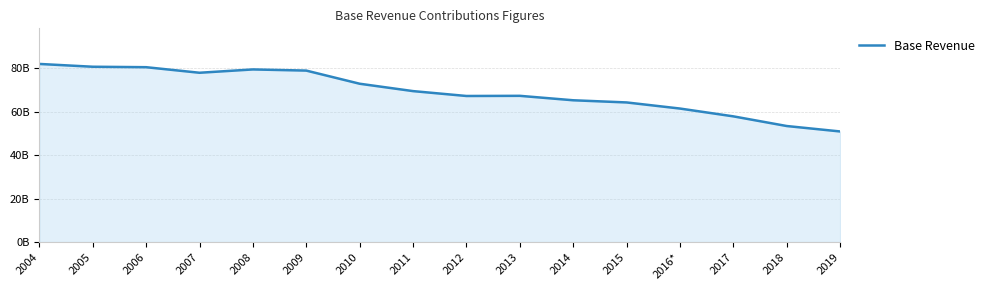

Does the chart display data point markers on the line(s)?

No